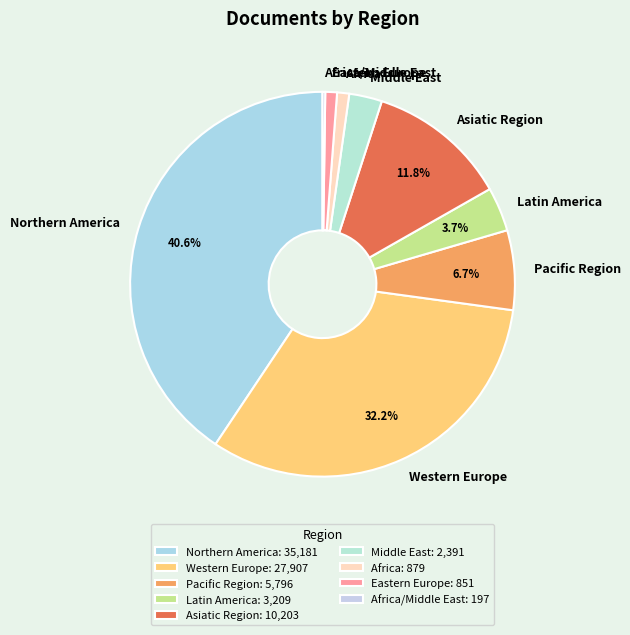

What percentage do Latin America and Asiatic Region together represent?

15.5%